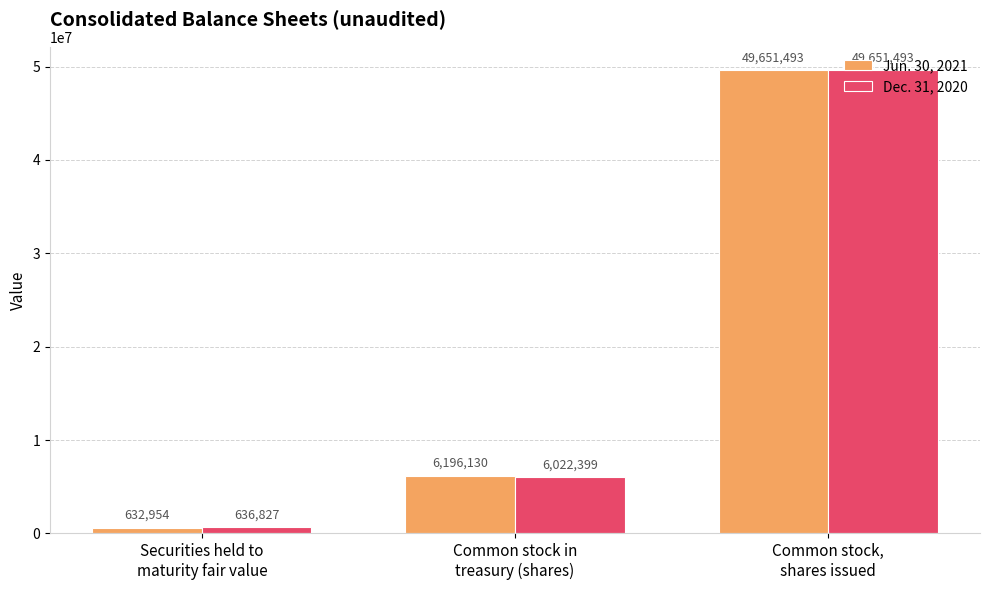

Reading left to right, what are all the values shown in this chart?

Jun. 30, 2021: 632954	6196130	49651493
Dec. 31, 2020: 636827	6022399	49651493